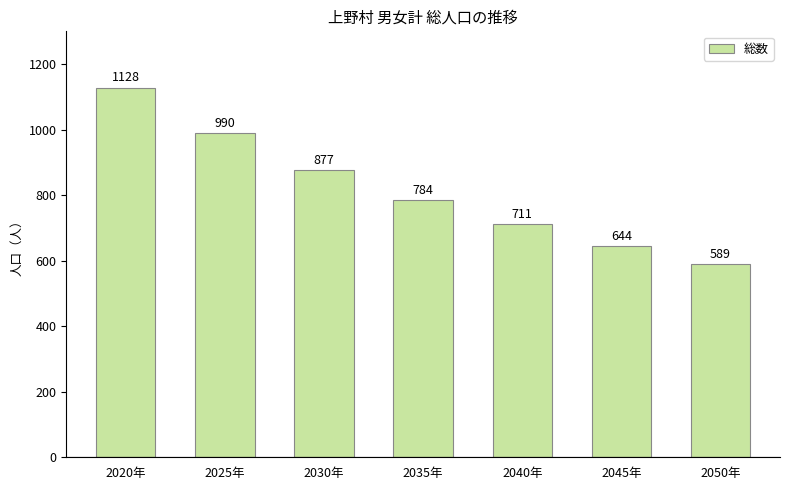

What is the difference between the second highest and second lowest values?

346